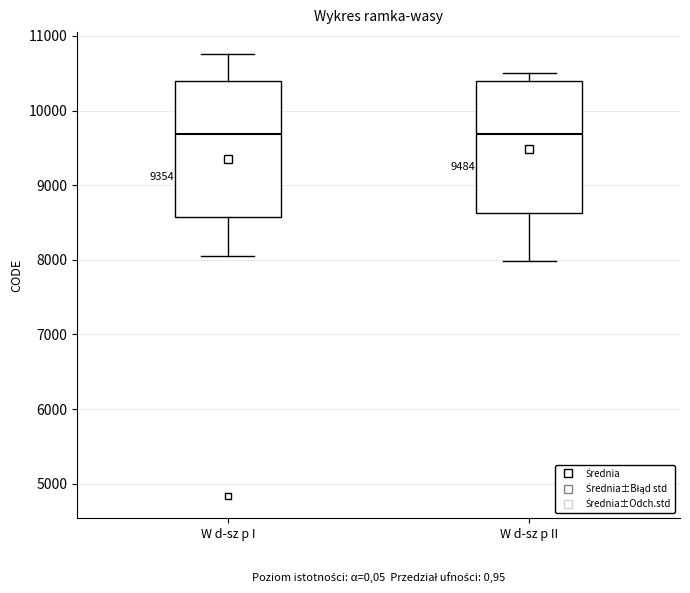

Reading left to right, transcribe this box plot: for each box, give where its median line is, the range the box spans, and where its two whiskers end, as read against the y-axis. The values are not printed on the chart, so give them approximately, as read against the axis.

W d-sz p I: median 9700, box 8600 to 10400, whiskers 8000 to 10800
W d-sz p II: median 9700, box 8600 to 10400, whiskers 8000 to 10500